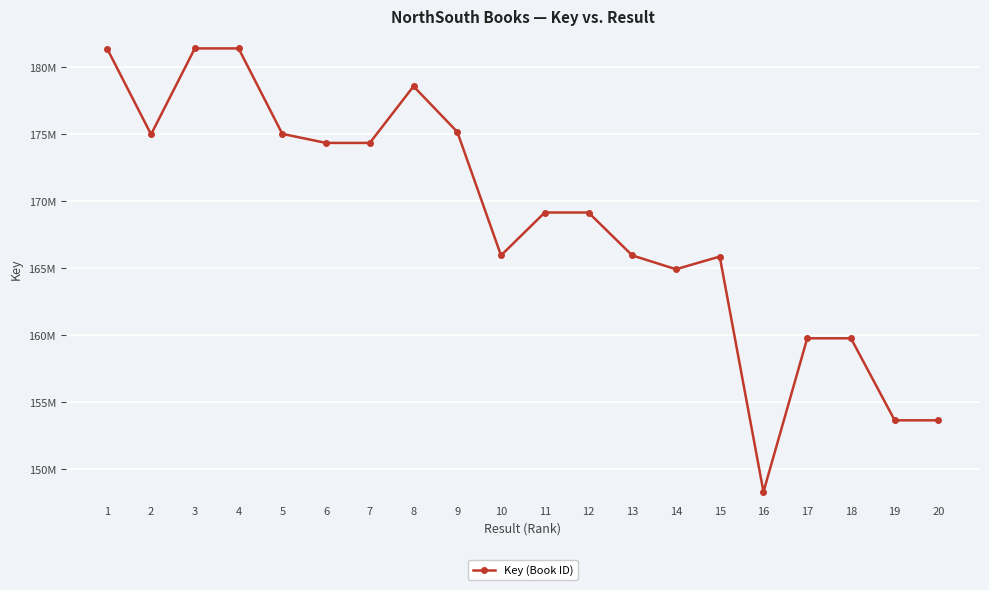

What is the smallest value displayed?

148287375